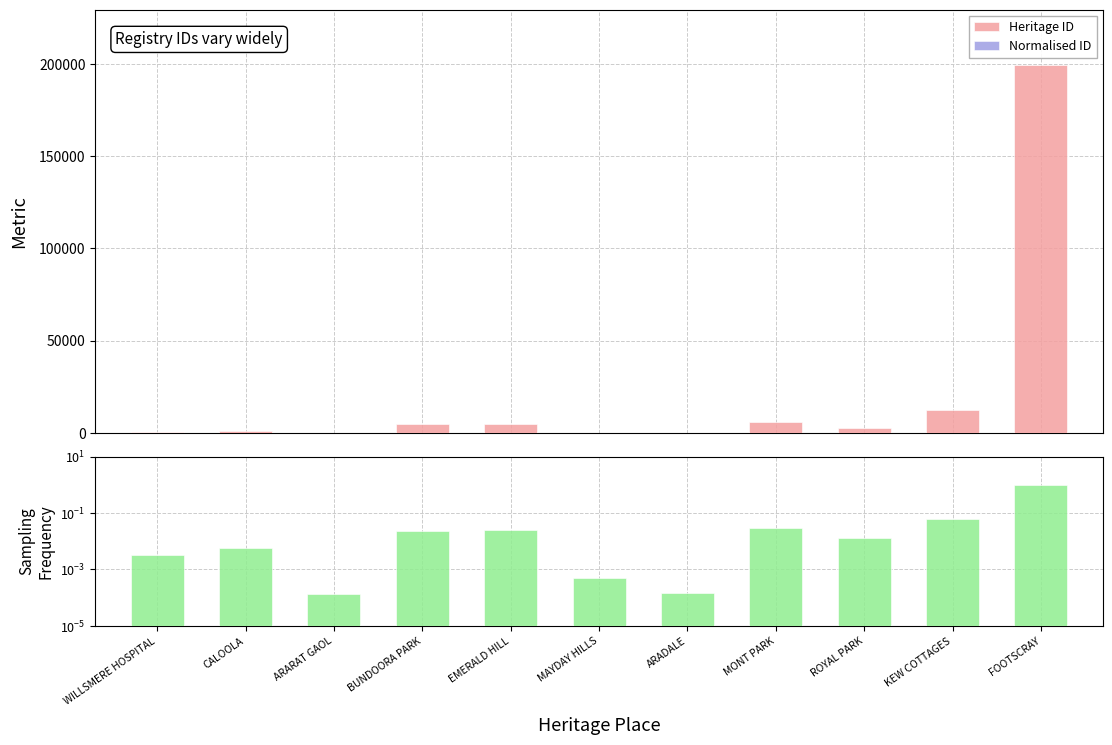

Reading left to right, transcribe all the data shown in this chart.

Heritage ID: 622.0	1131.0	26.0	4678.0	4903.0	96.0	28.0	5619.0	2633.0	12309.0	199432.0
Normalised ID: 0.0	0.0	0.0	0.0	0.0	0.0	0.0	0.0	0.0	0.1	1.0
Fraction of Max ID: 0.0	0.0	0.0	0.0	0.0	0.0	0.0	0.0	0.0	0.1	1.0